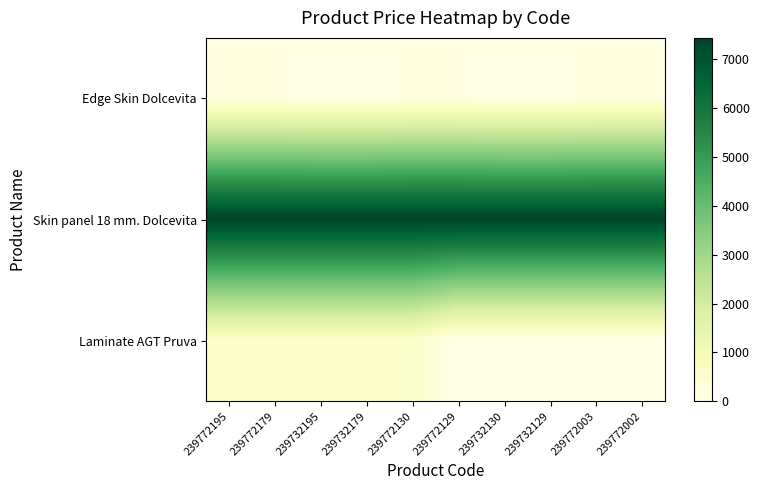

Which label corresponds to the smallest value in the chart?

239772129